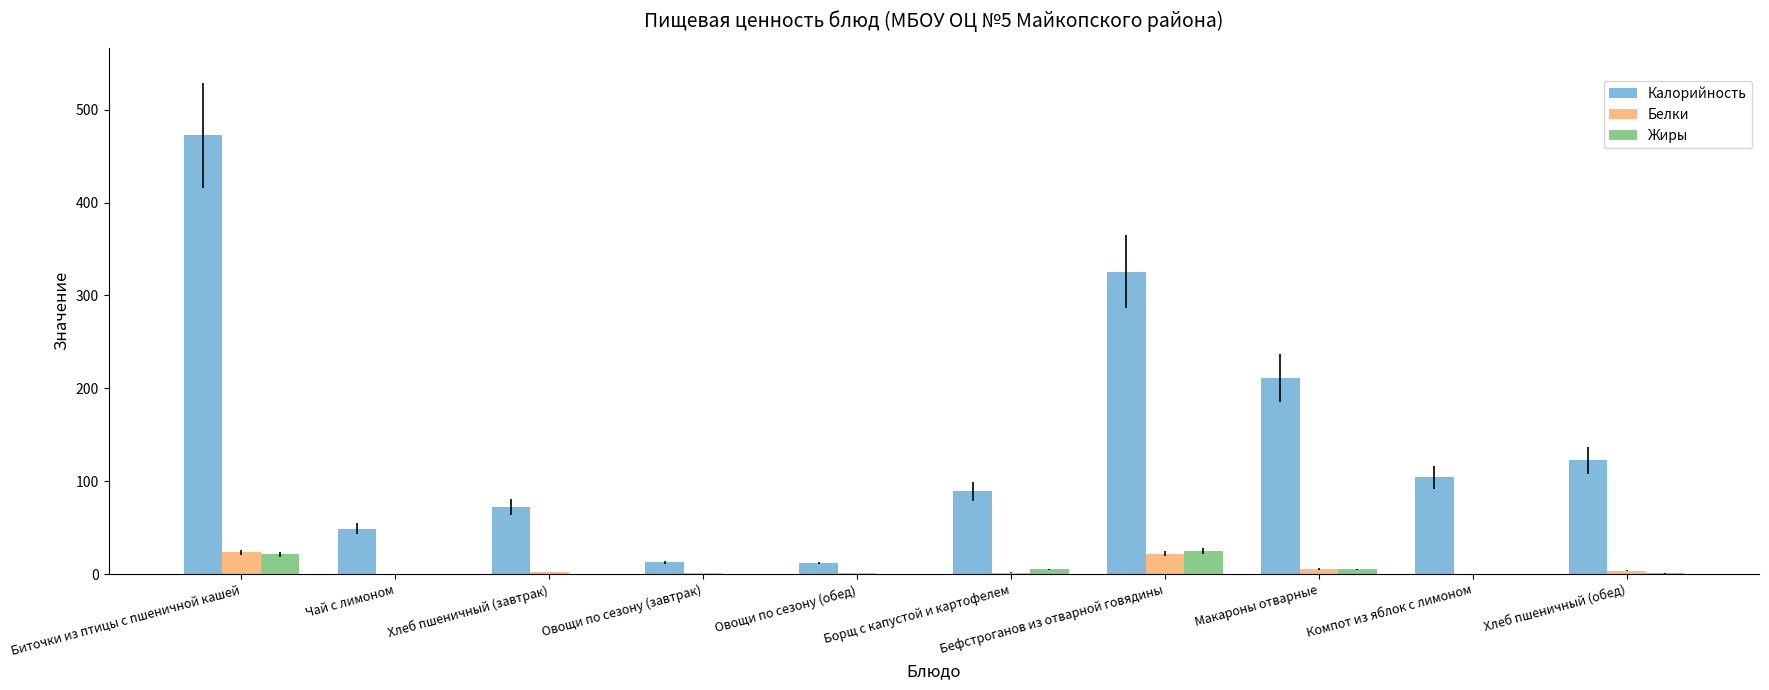

Between Биточки из птицы с пшеничной кашей and Чай с лимоном, which series saw the biggest shift?

Калорийность